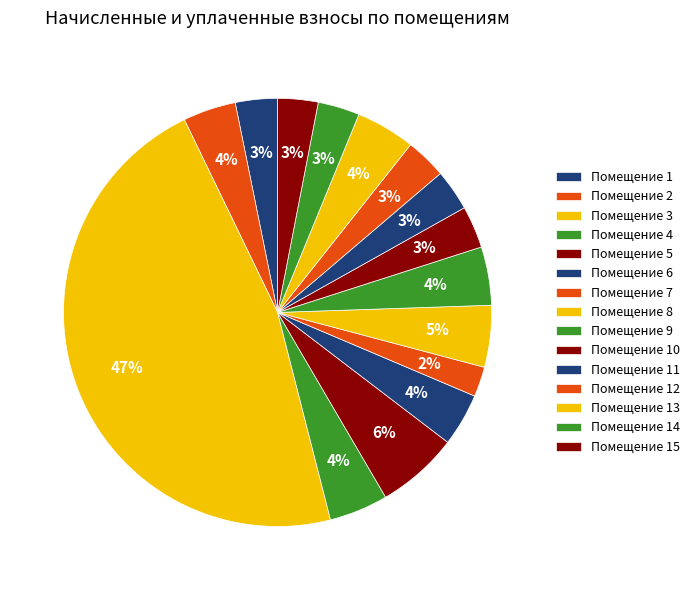

How many slices are in this pie chart?

15